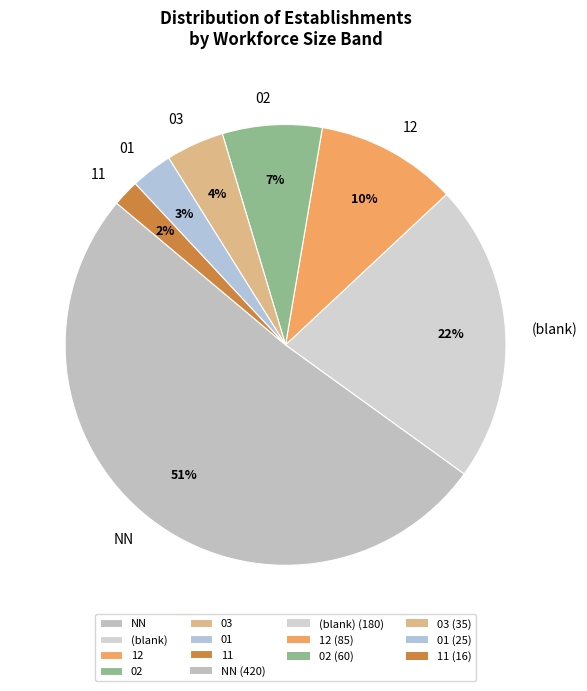

Is the sum of 02 and 03 greater than half?

No